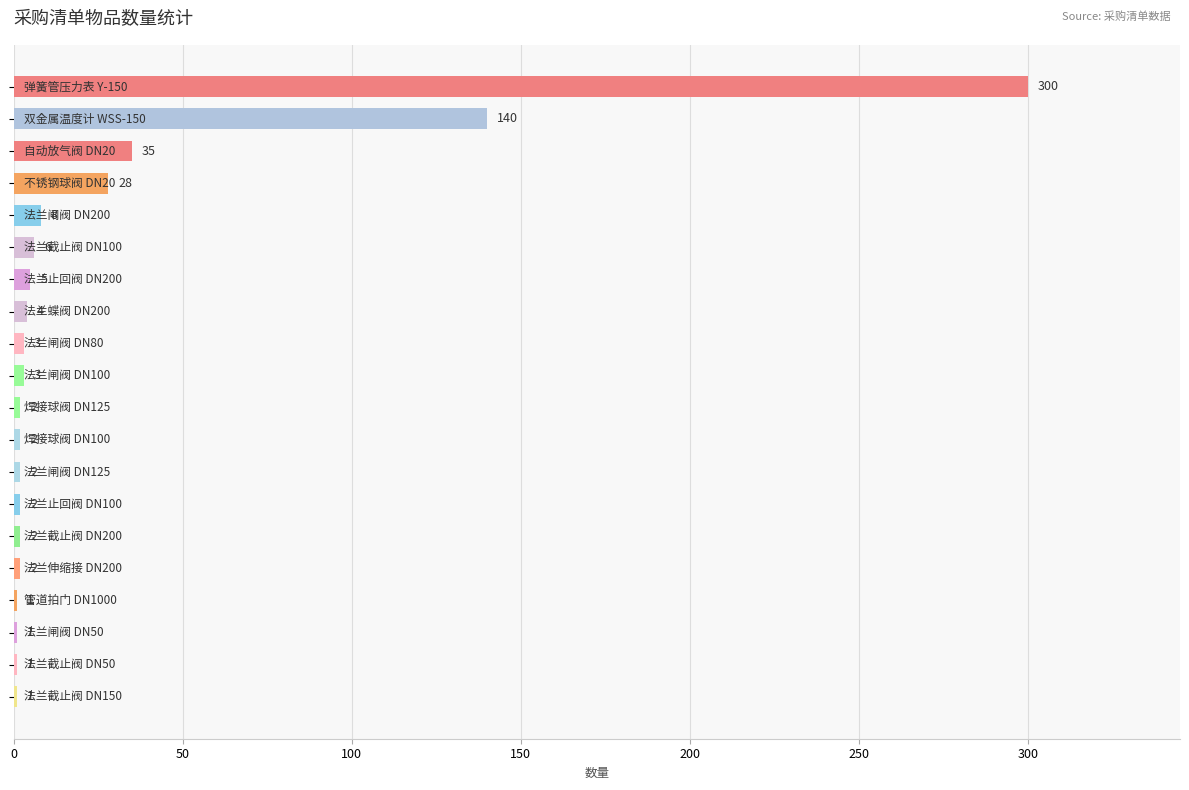

What is the sum of all values?

548